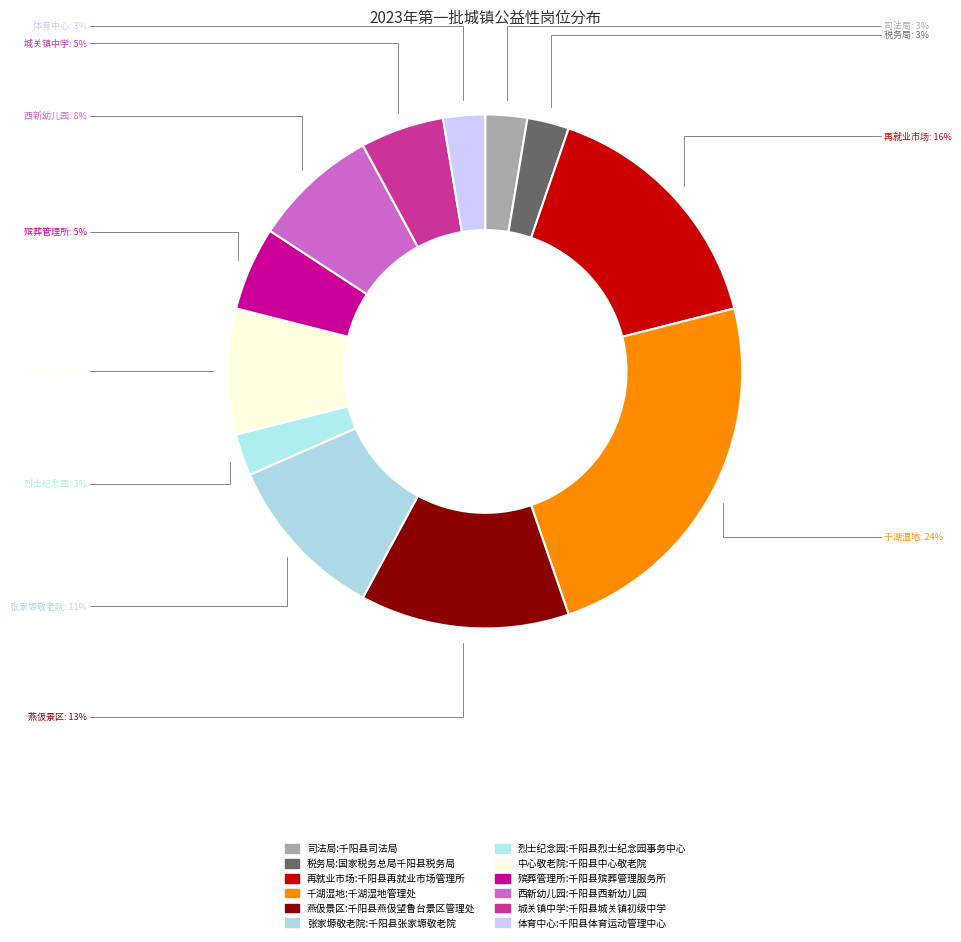

To the nearest percent, what is the difference between the largest and smallest slice percentages?

21%